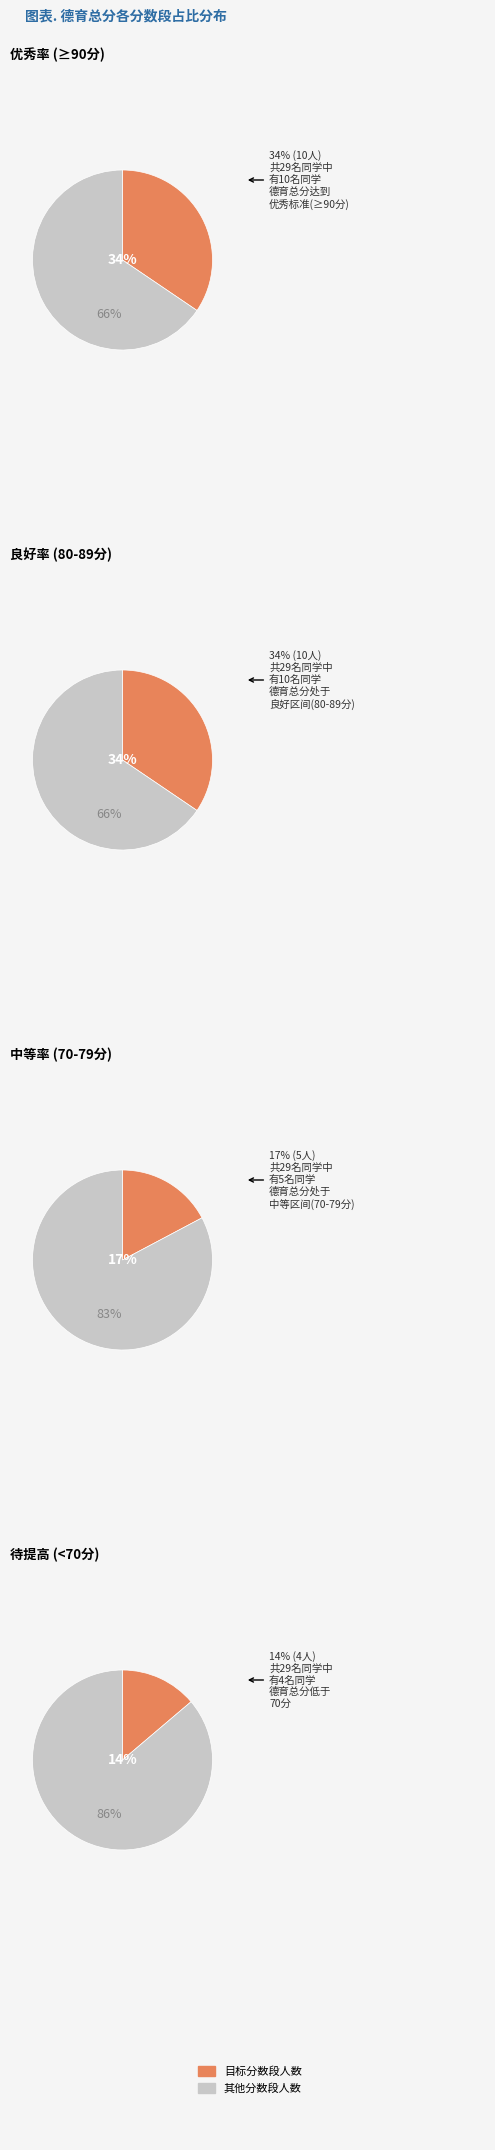

Do 20 and 13 together represent more than half of the pie?

No